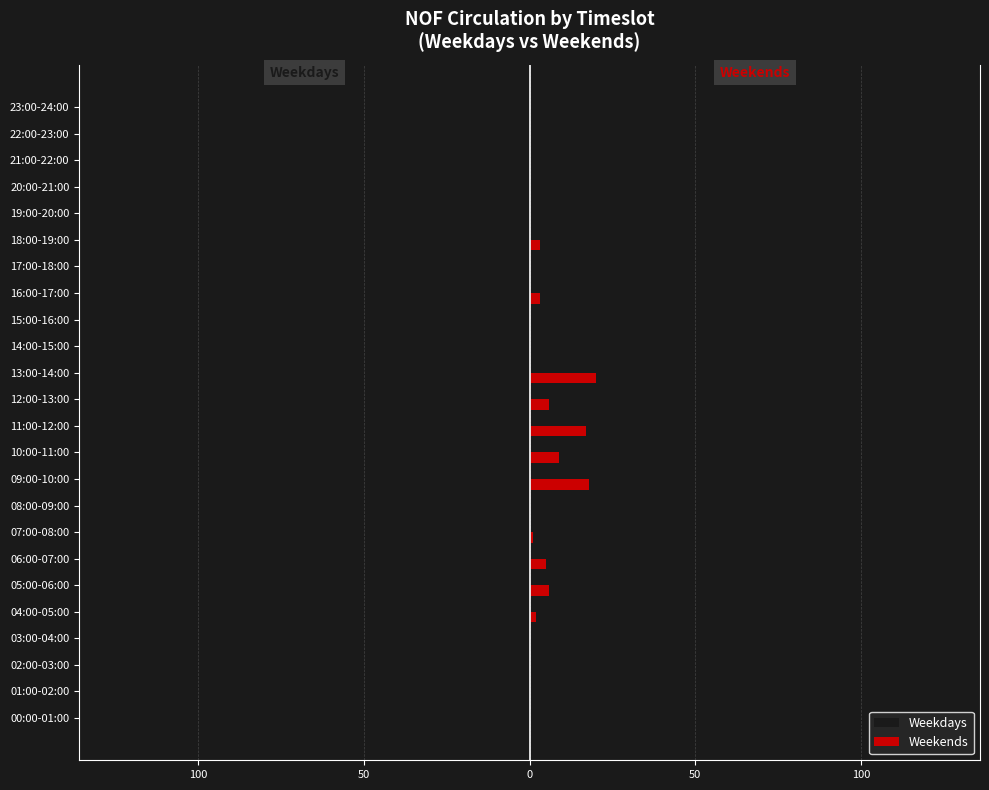

What are all the series names shown in the legend?

Weekdays, Weekends